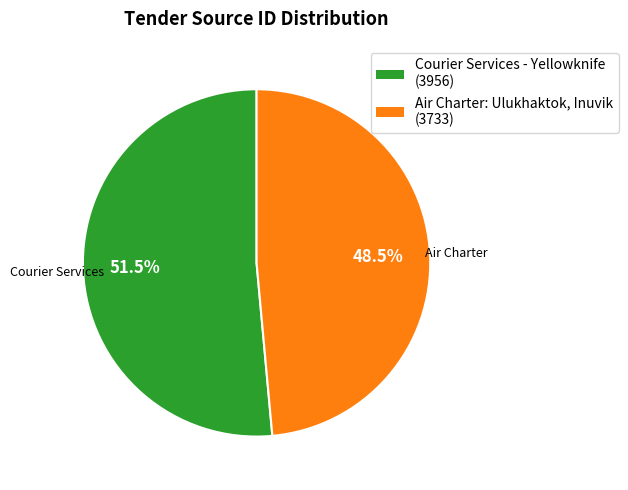

How many slices are in this pie chart?

2